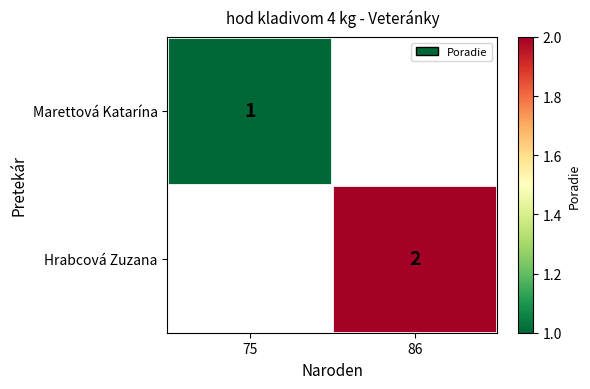

The Marettová Katarína series shows 1 at 75. True or false?

True